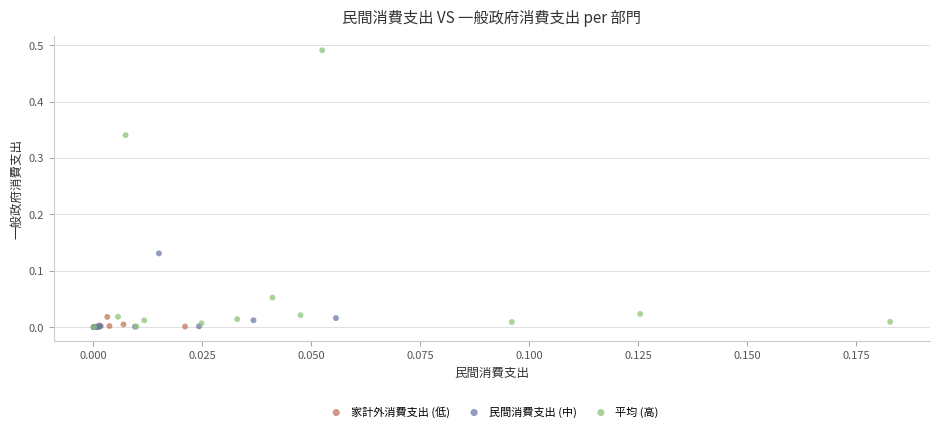

What are all the series names shown in the legend?

家計外消費支出 (低), 民間消費支出 (中), 平均 (高)